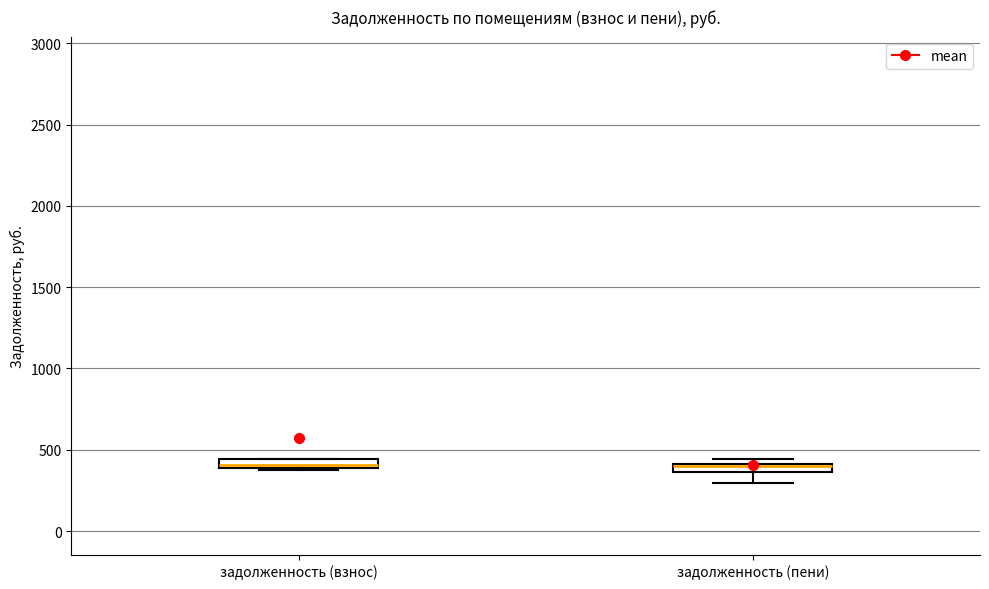

Where is the upper edge of the box for задолженность (взнос) on the y-axis? The values are not printed on the chart, so give them approximately, as read against the axis.

450